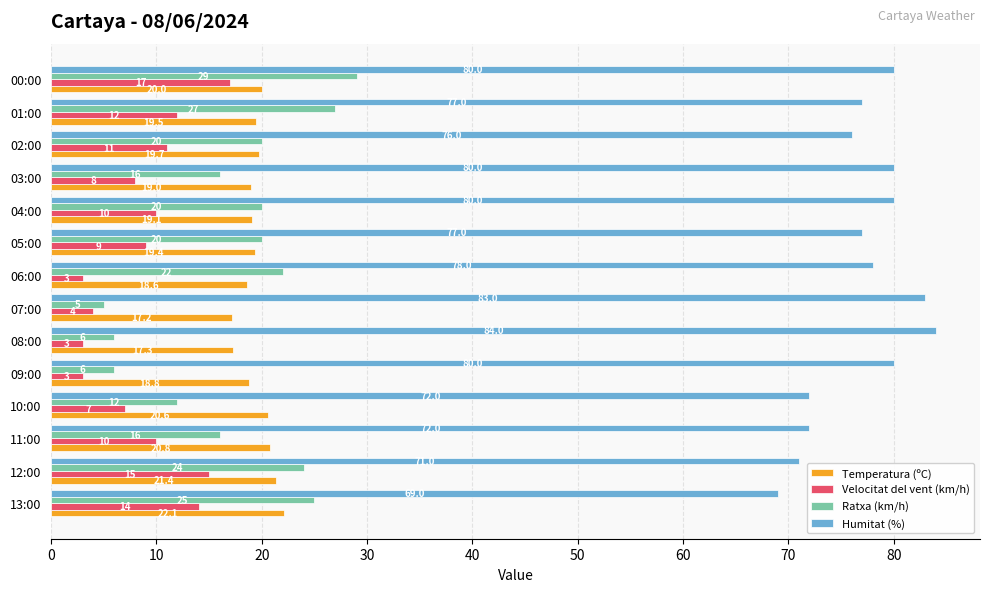

At 01:00, list the series in order from smallest to largest.

Velocitat del vent (km/h), Temperatura (ºC), Ratxa (km/h), Humitat (%)